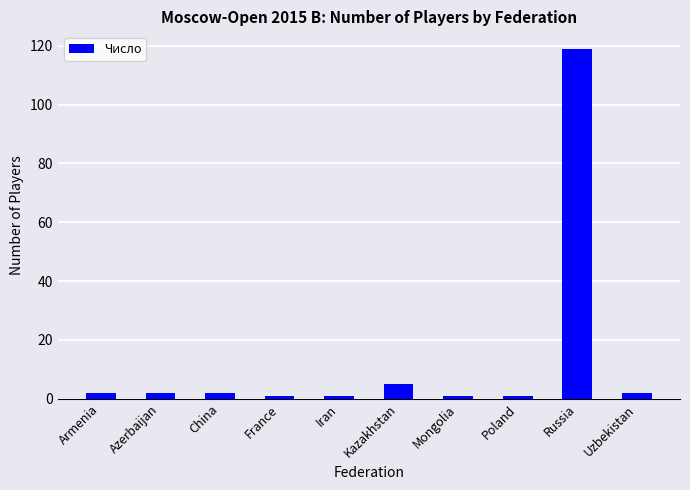

What is the maximum value shown in the chart?

119